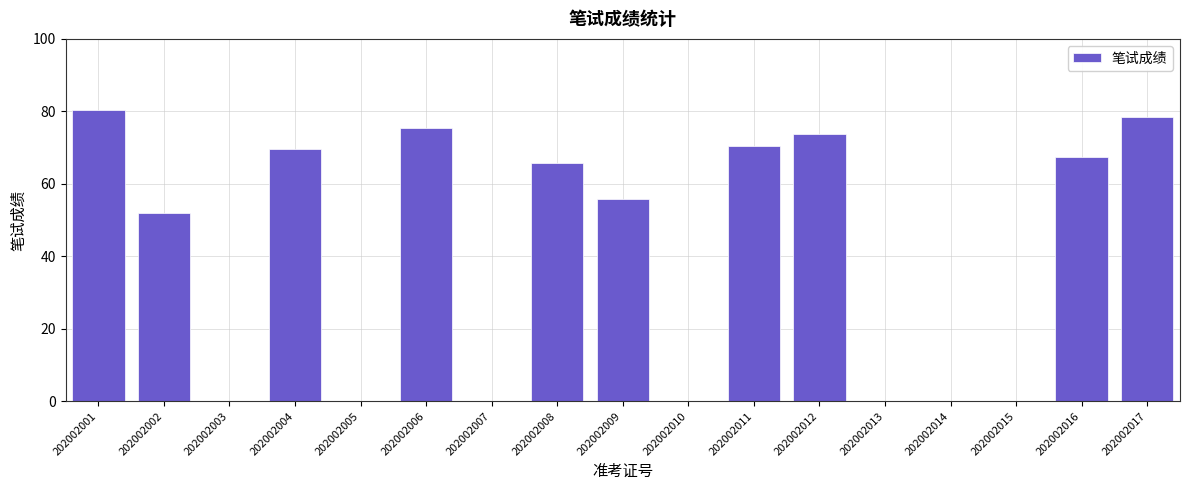

Reading left to right, list all the values displayed in this chart.

80.5	51.9	0.0	69.5	0.0	75.4	0.0	65.7	55.8	0.0	70.5	73.6	0.0	0.0	0.0	67.4	78.3